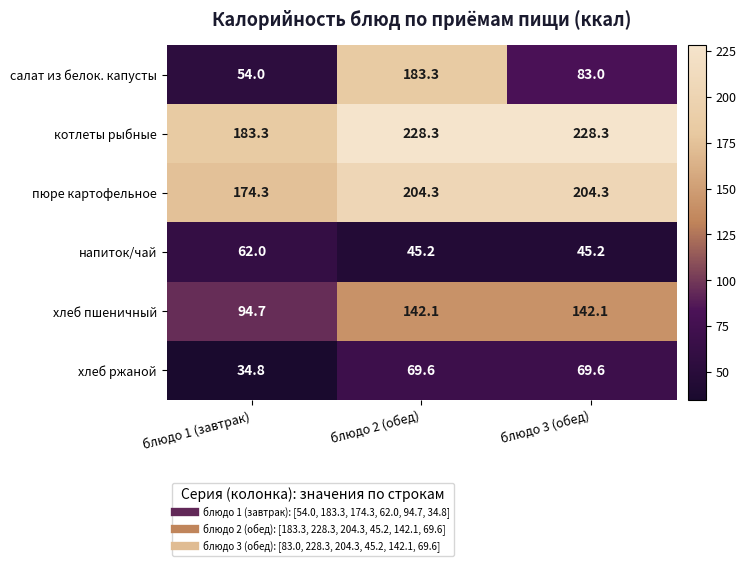

List the series in order of their peak value, lowest first.

напиток/чай, хлеб ржаной, хлеб пшеничный, салат из белок. капусты, пюре картофельное, котлеты рыбные